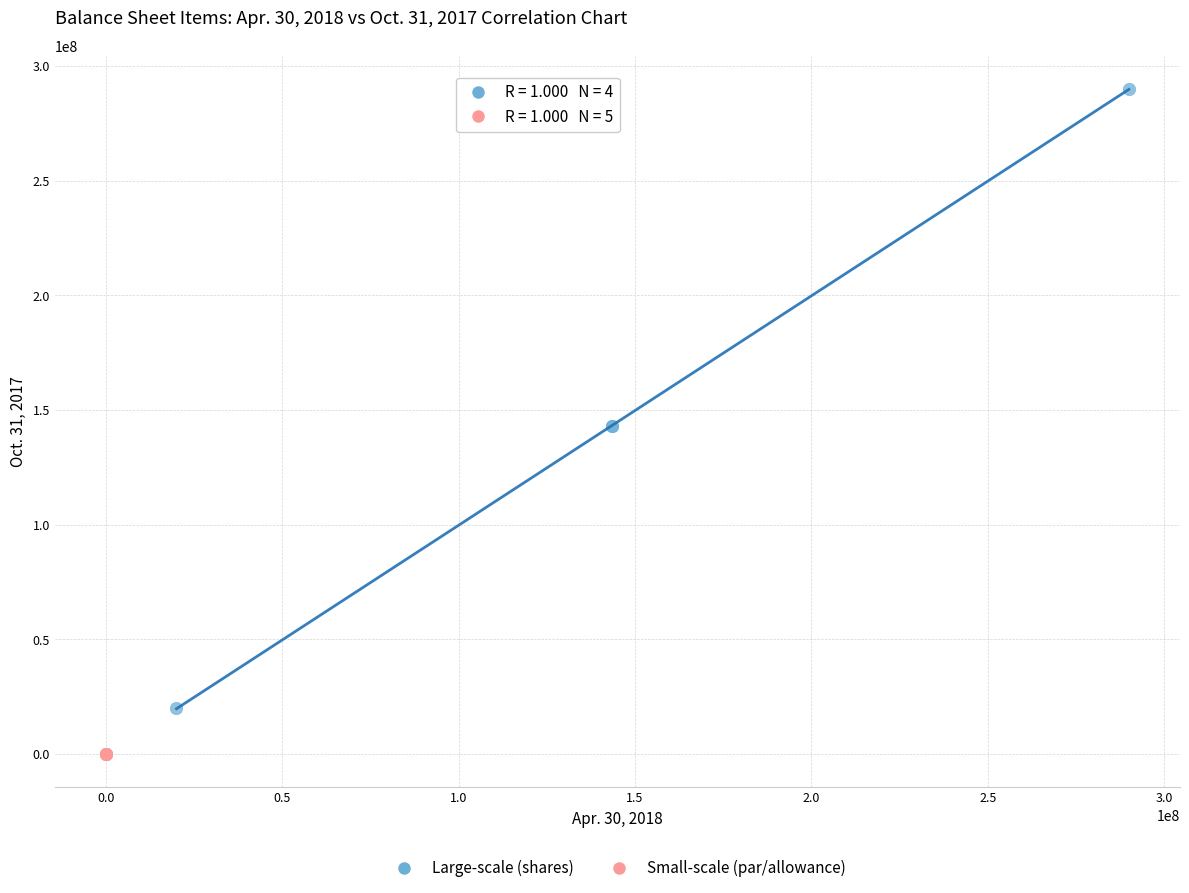

Which series contains the lowest Y value?

Small-scale (par/allowance)